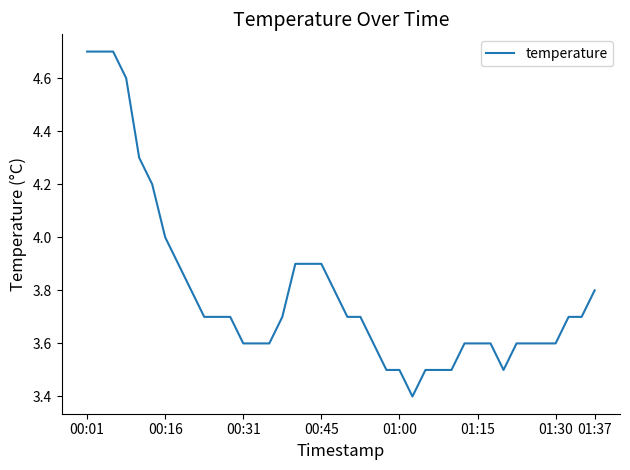

What is the maximum value shown in the chart?

4.7